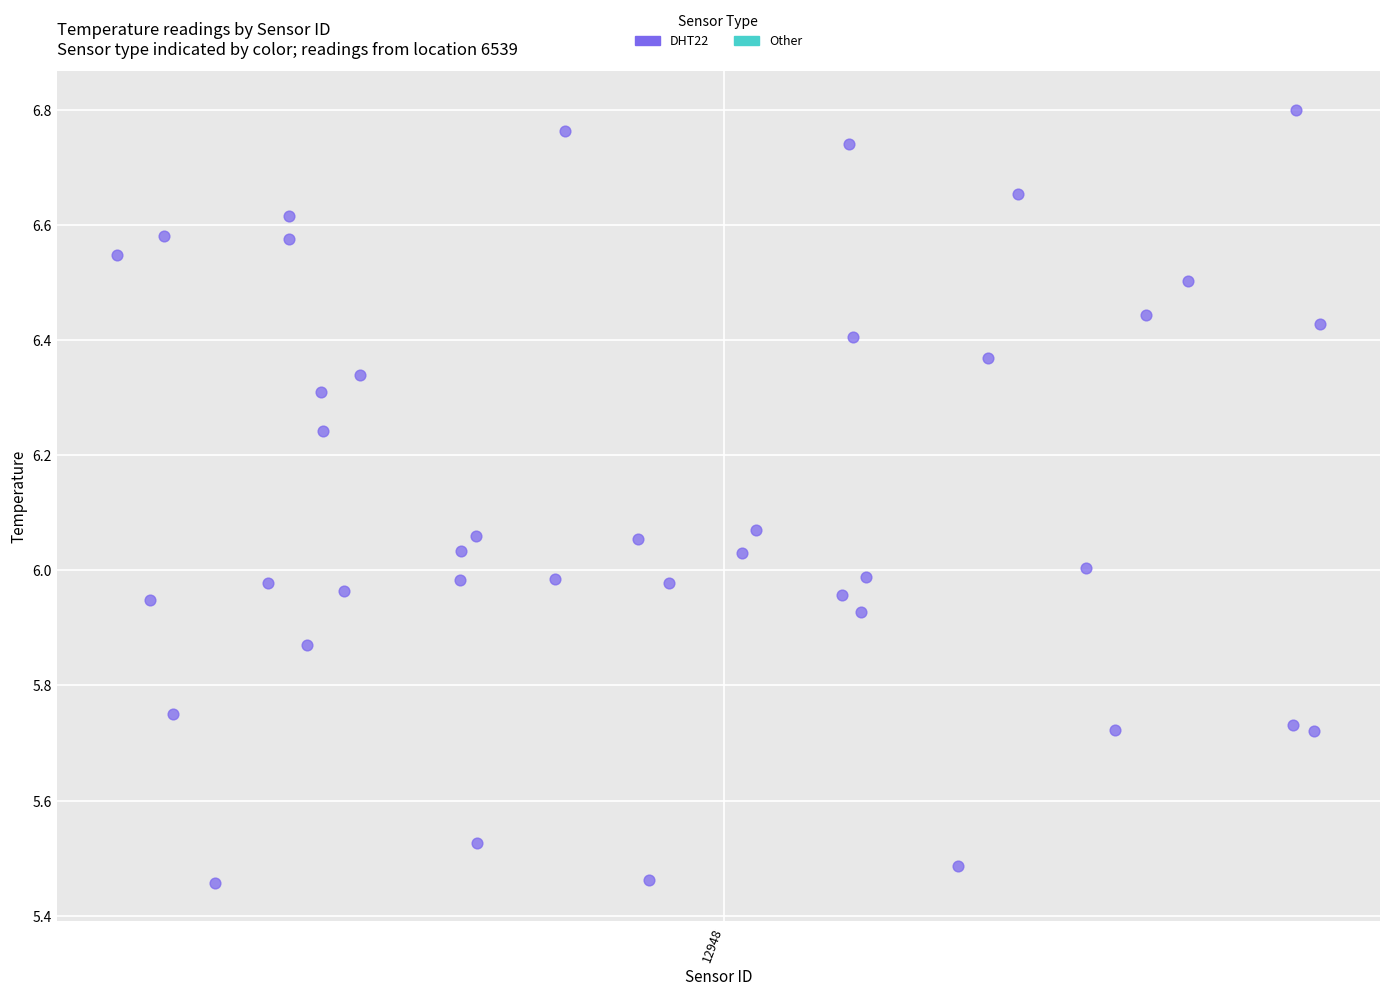

What is the range of X values (max minus min)?

0.6